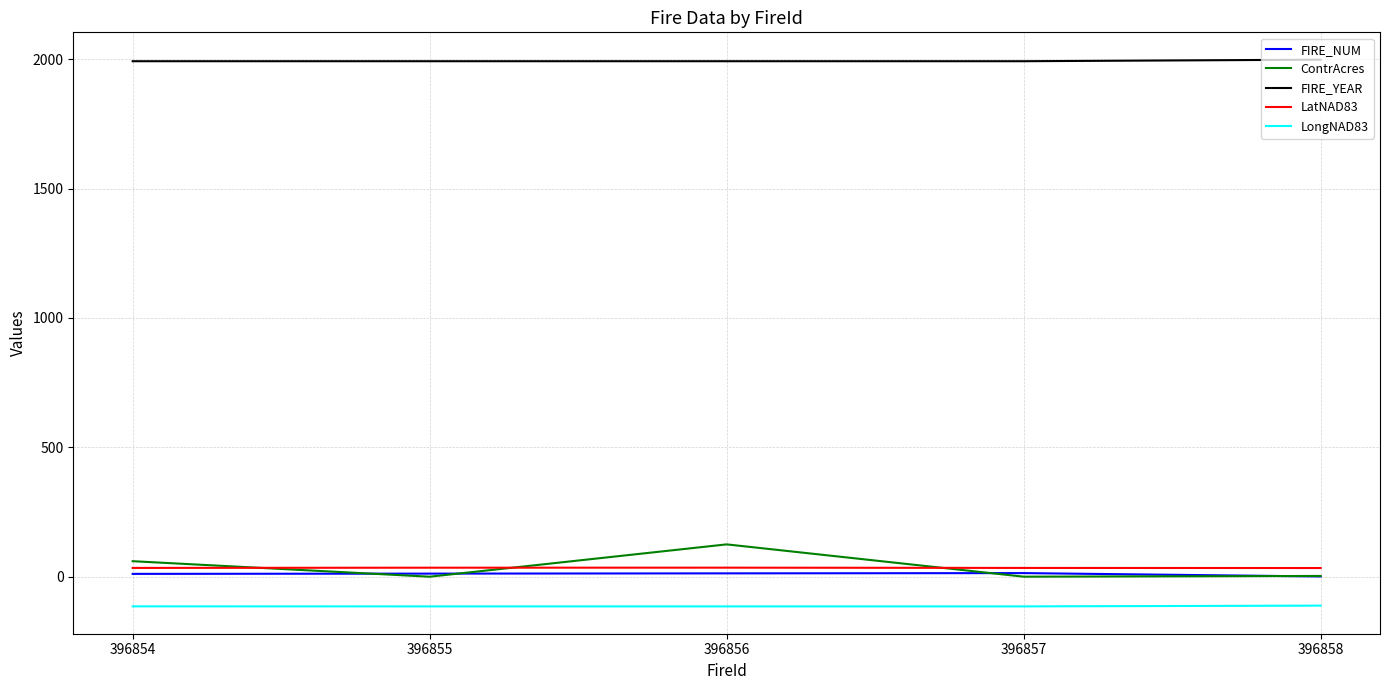

Does the chart display data point markers on the line(s)?

No